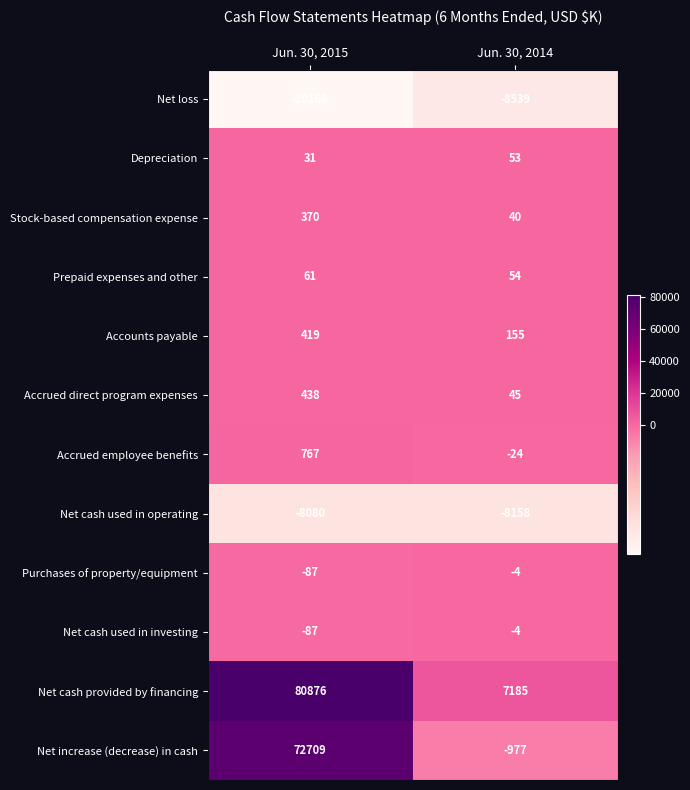

What is the minimum value shown in the chart?

-10166